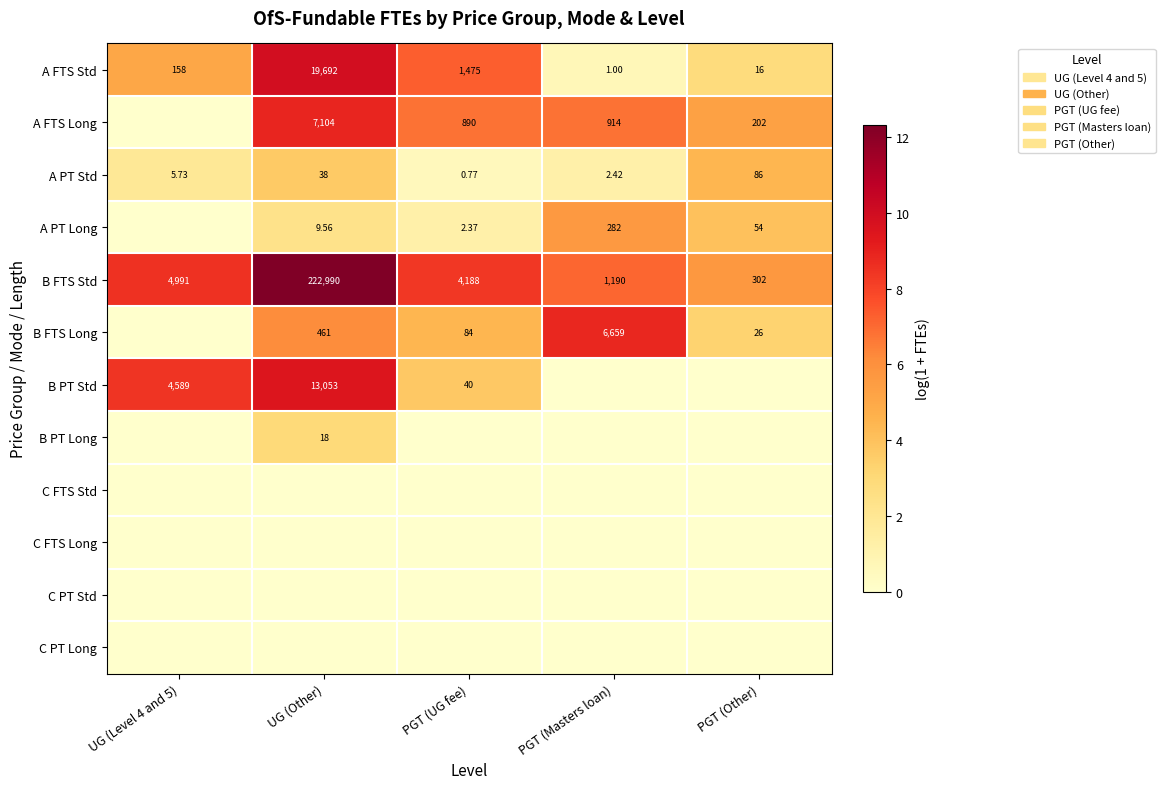

Which category has the lowest value in the A PT Std series?

PGT (UG fee)